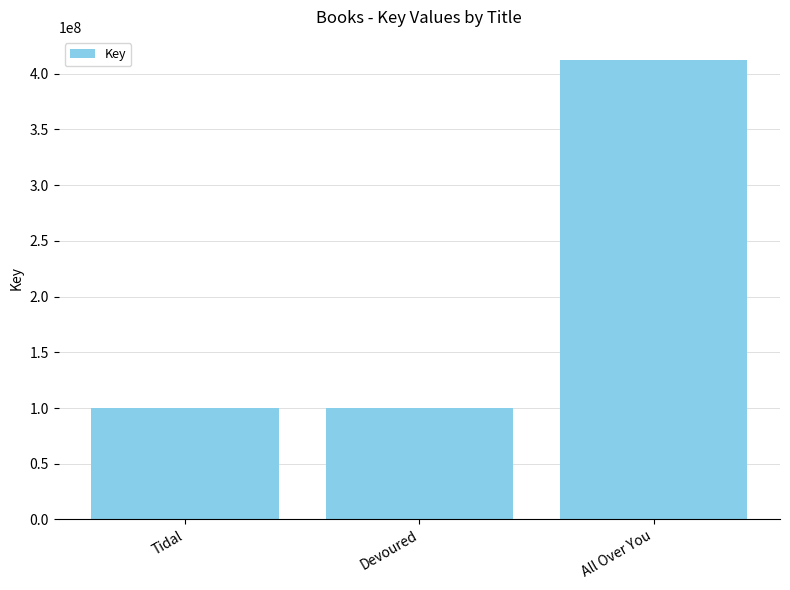

What is the label of the 3rd bar from the right?

Tidal